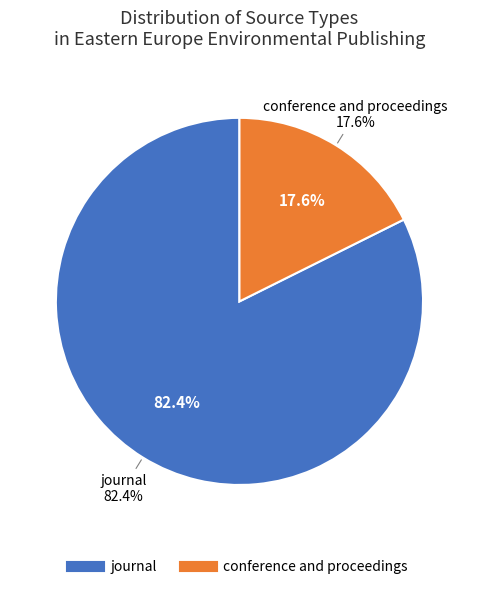

To the nearest percent, what portion does conference and proceedings represent?

18%